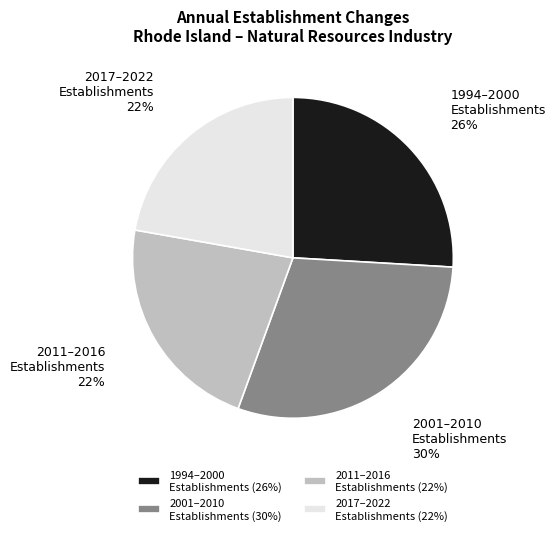

Count the number of slices in the pie.

4